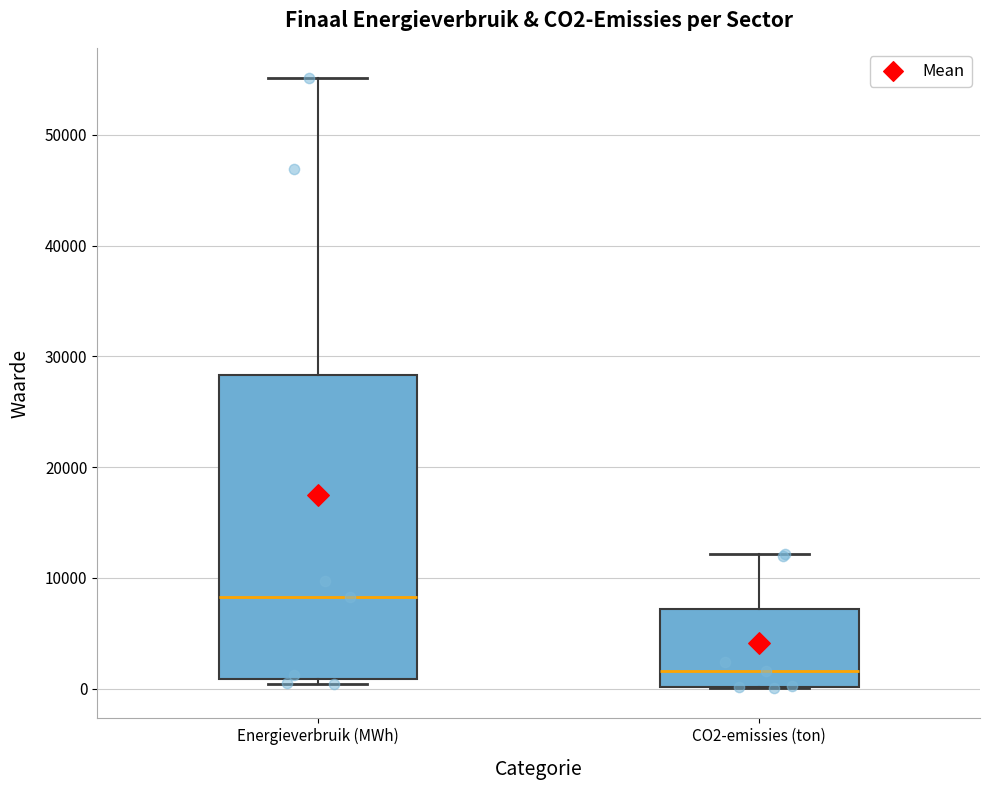

Which box has the highest median line?

Energieverbruik (MWh)